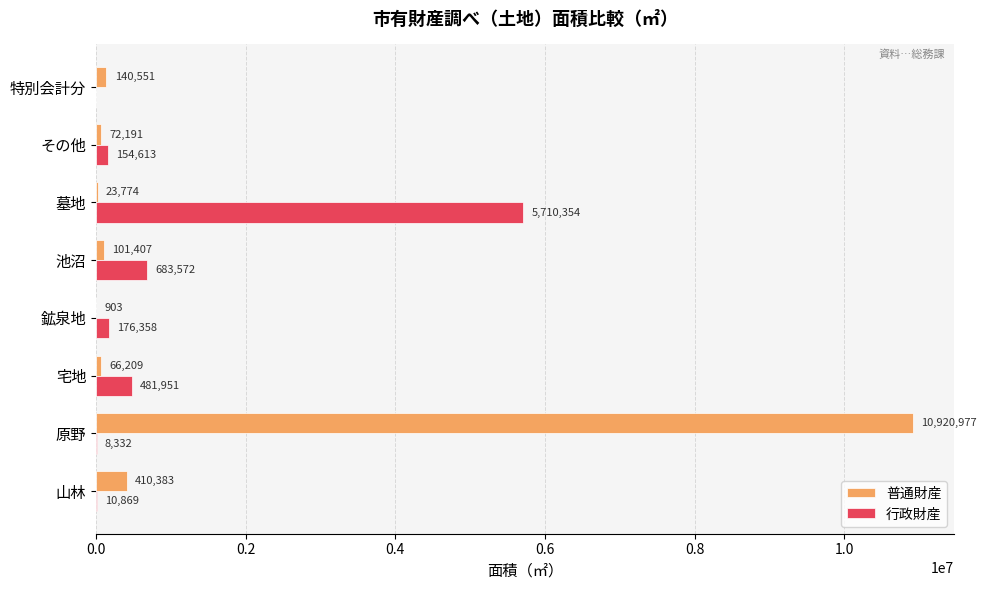

At which category is the sum across all series the highest?

原野